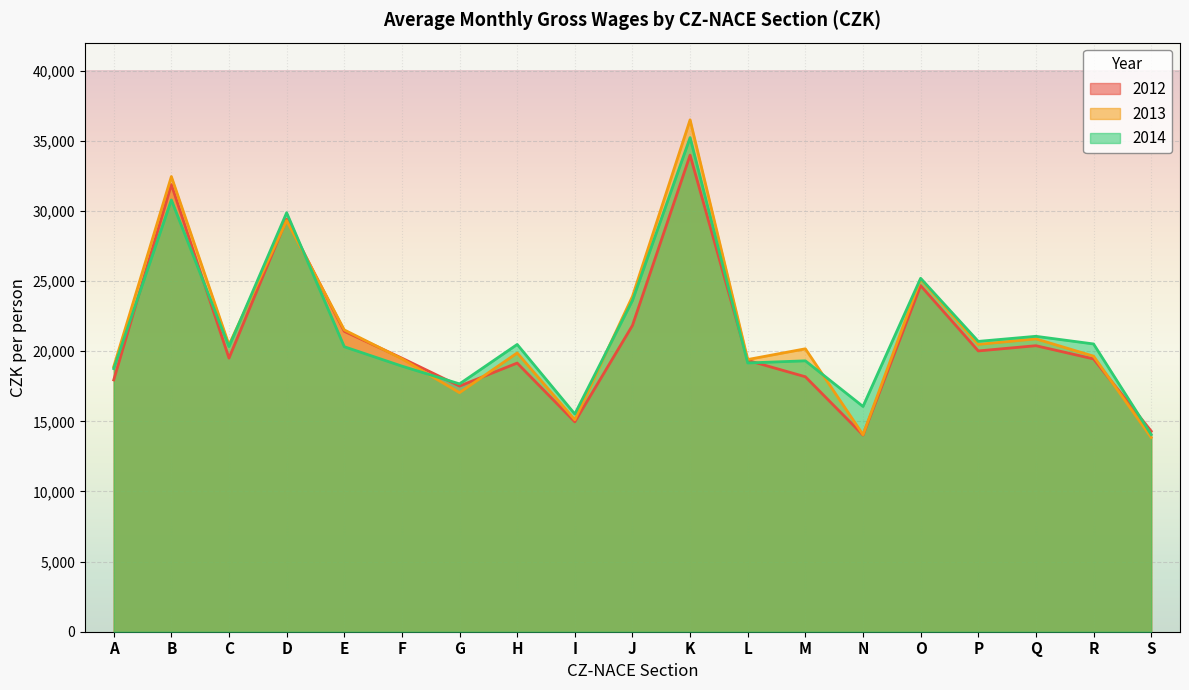

In 2013, how many points are lower than both neighbors (excluding endpoints)?

6